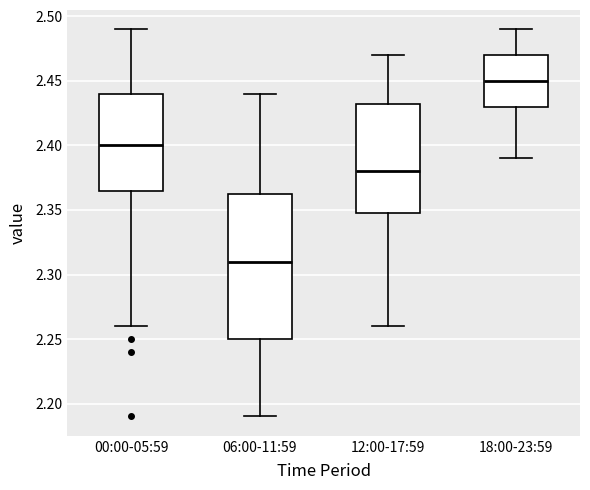

Where does the lower whisker of the box for 12:00-17:59 end on the y-axis? The values are not printed on the chart, so give them approximately, as read against the axis.

2.260